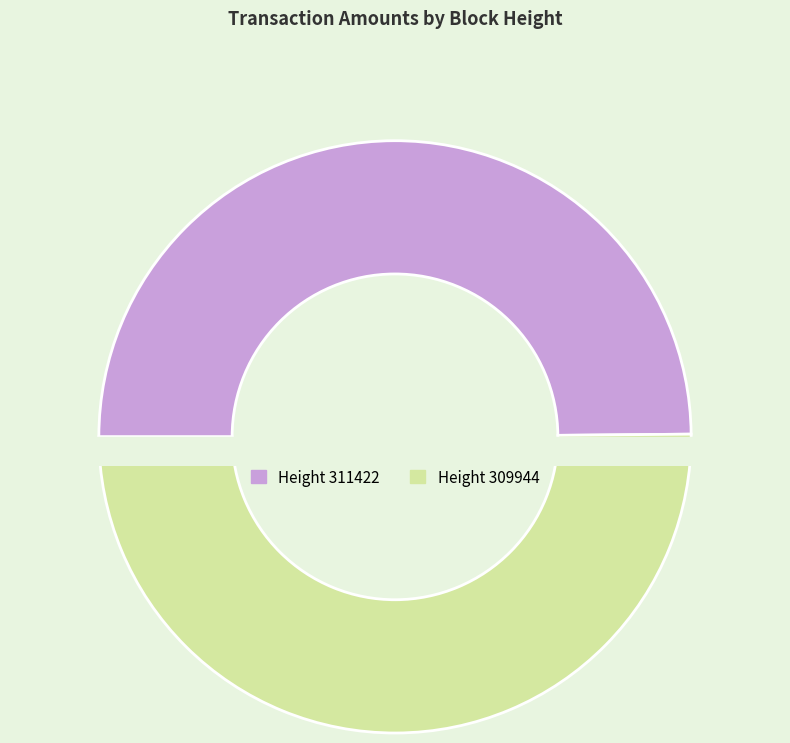

Which has a higher value, 309944 or 311422?

309944